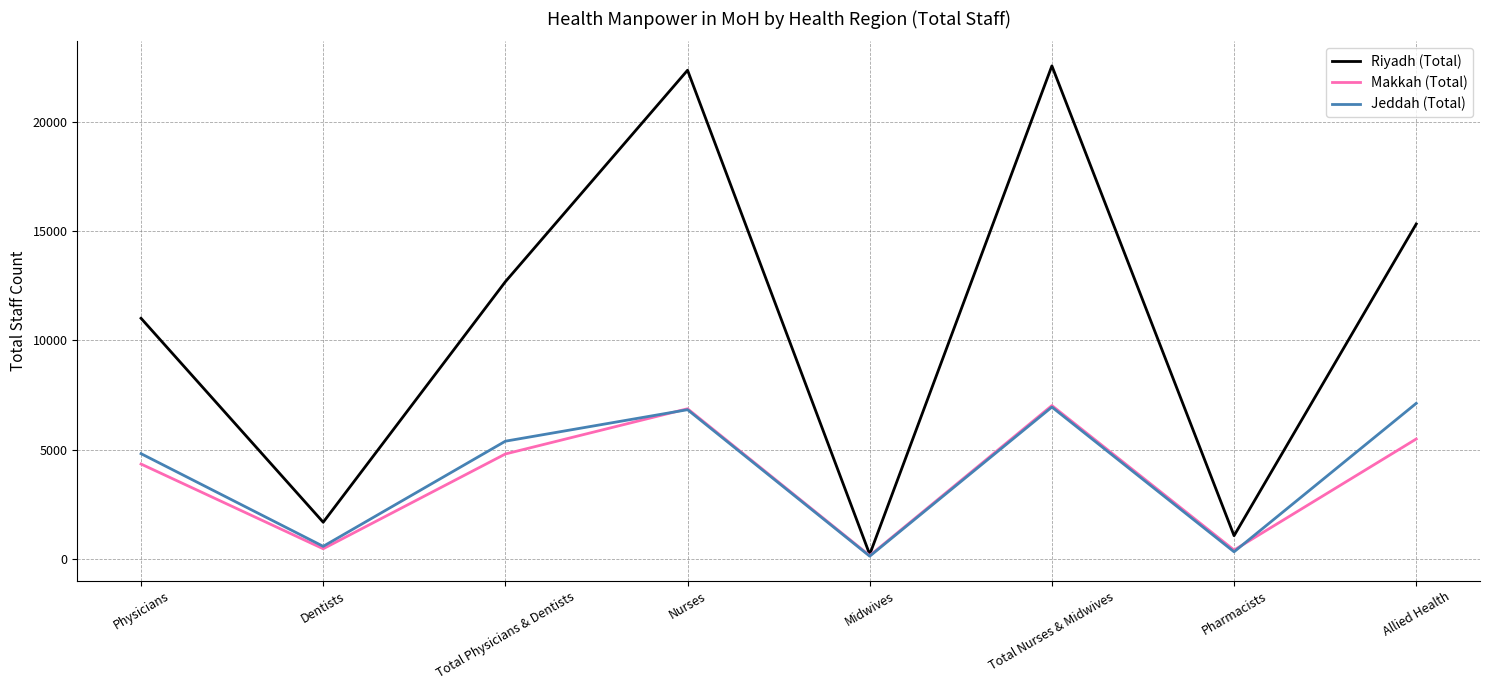

What is the minimum value shown in the chart?

120